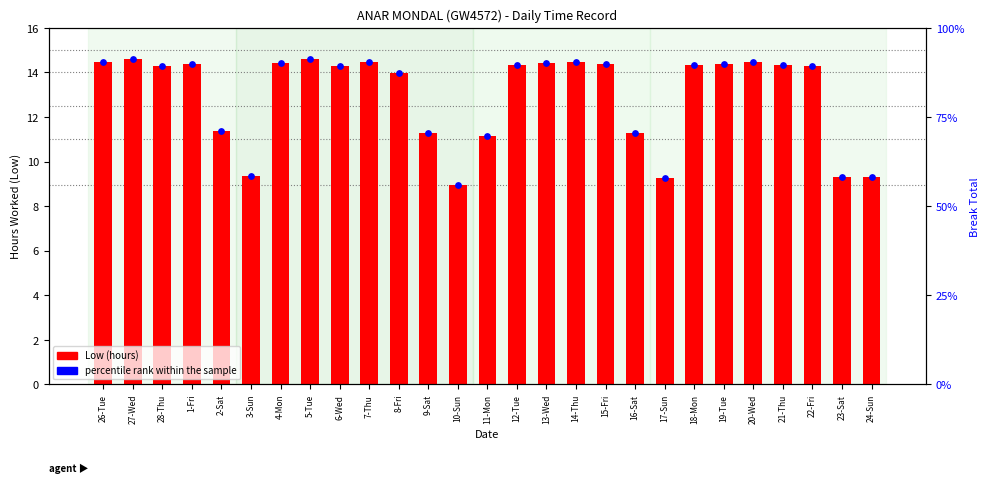

What is the total value across all series at 5-Tue?

105.8